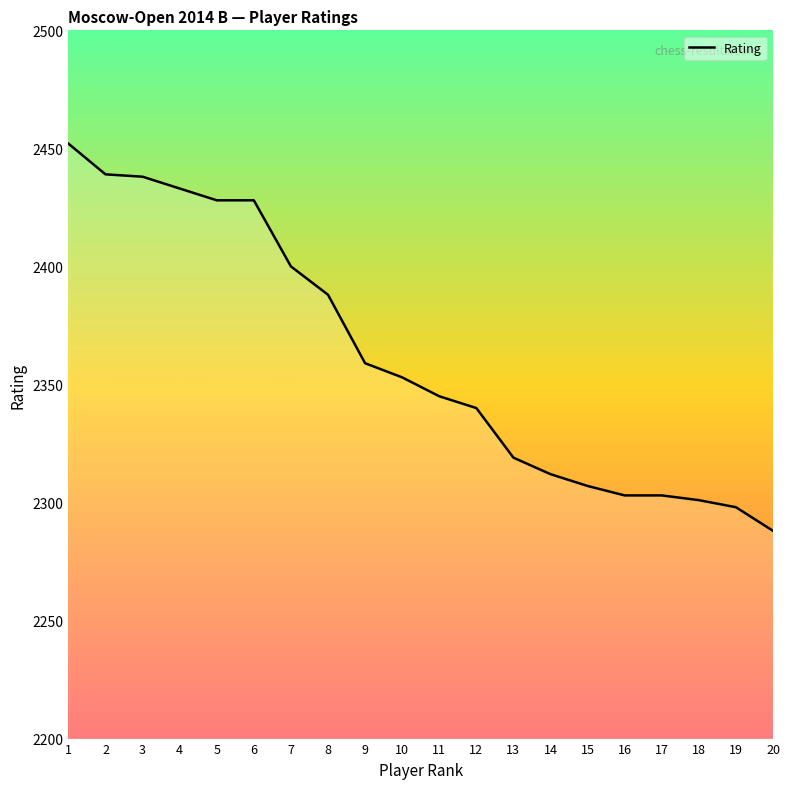

Is it true that the value at 6 is 2428?

True